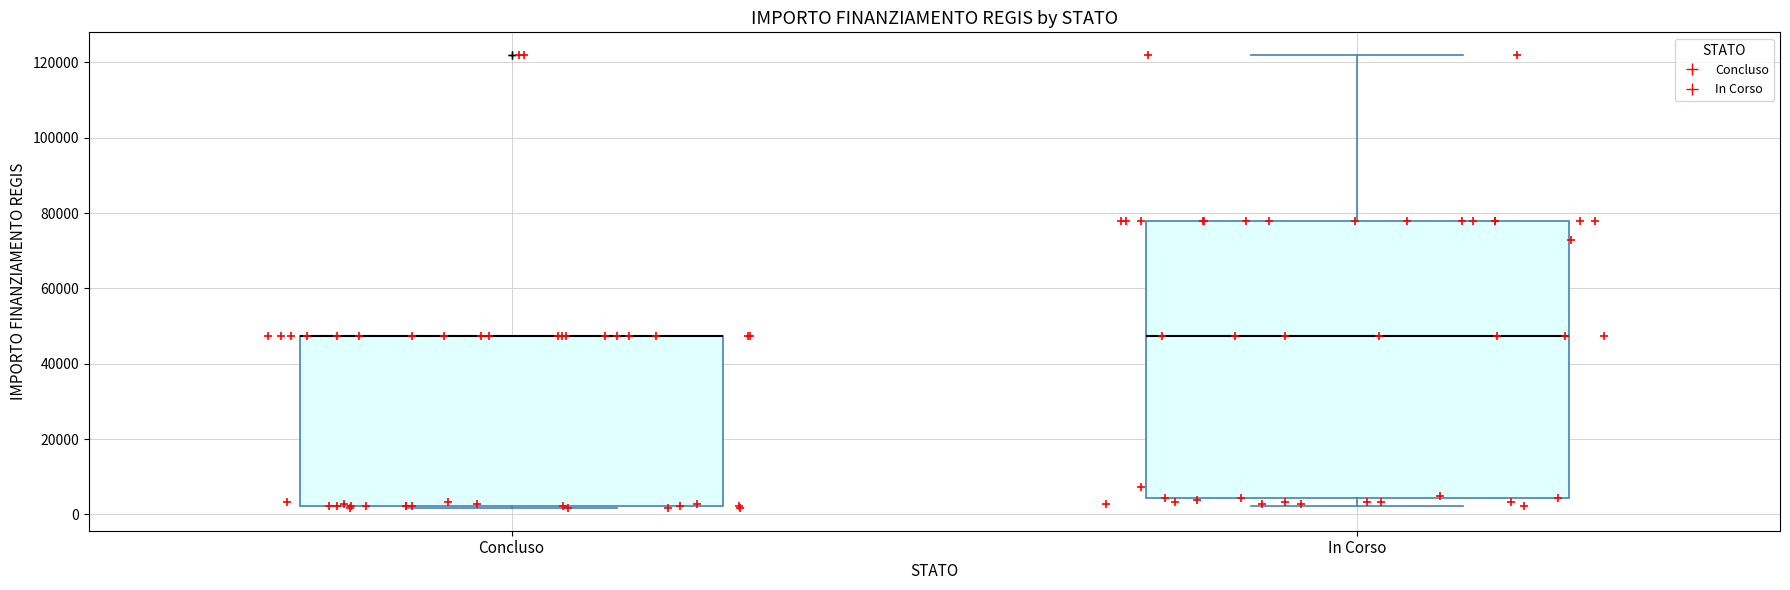

Comparing the boxes themselves (not the whiskers), which one is the tallest?

In Corso